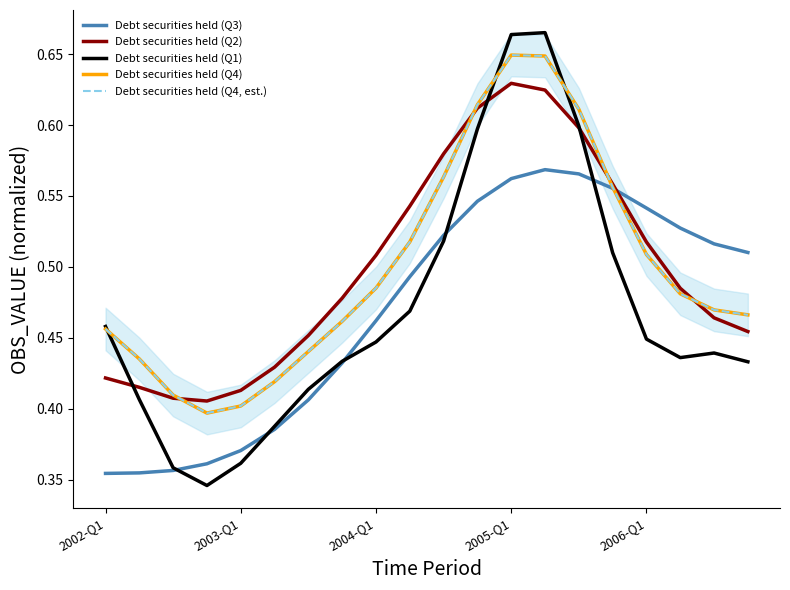

The Debt securities held (Q4, est.) series shows 0.5 at 17. True or false?

True